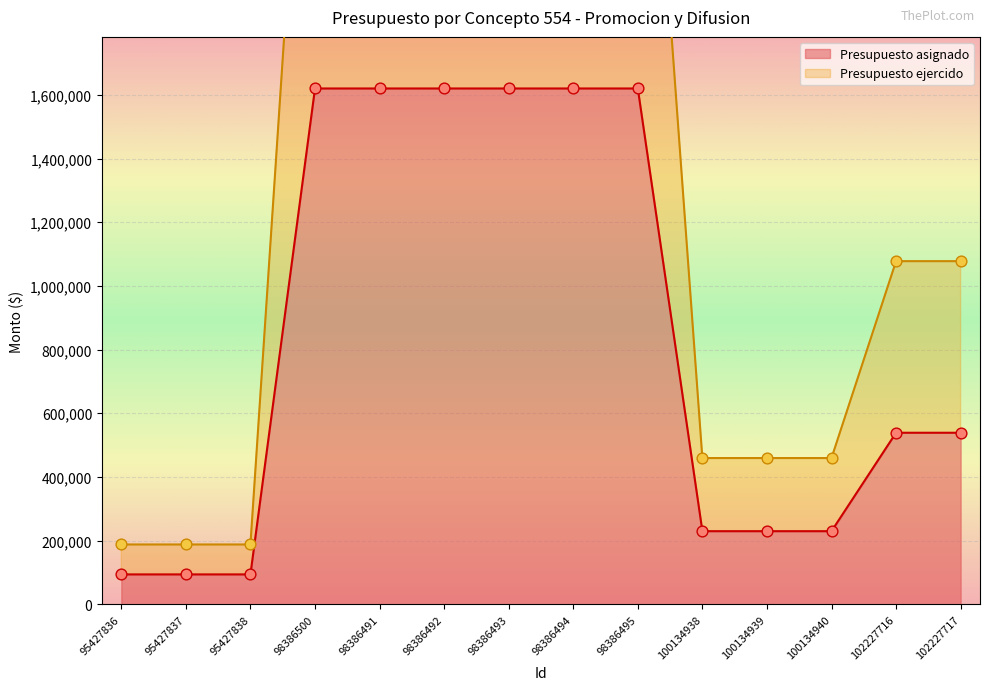

At how many categories does at least one series exceed 2082362?

6